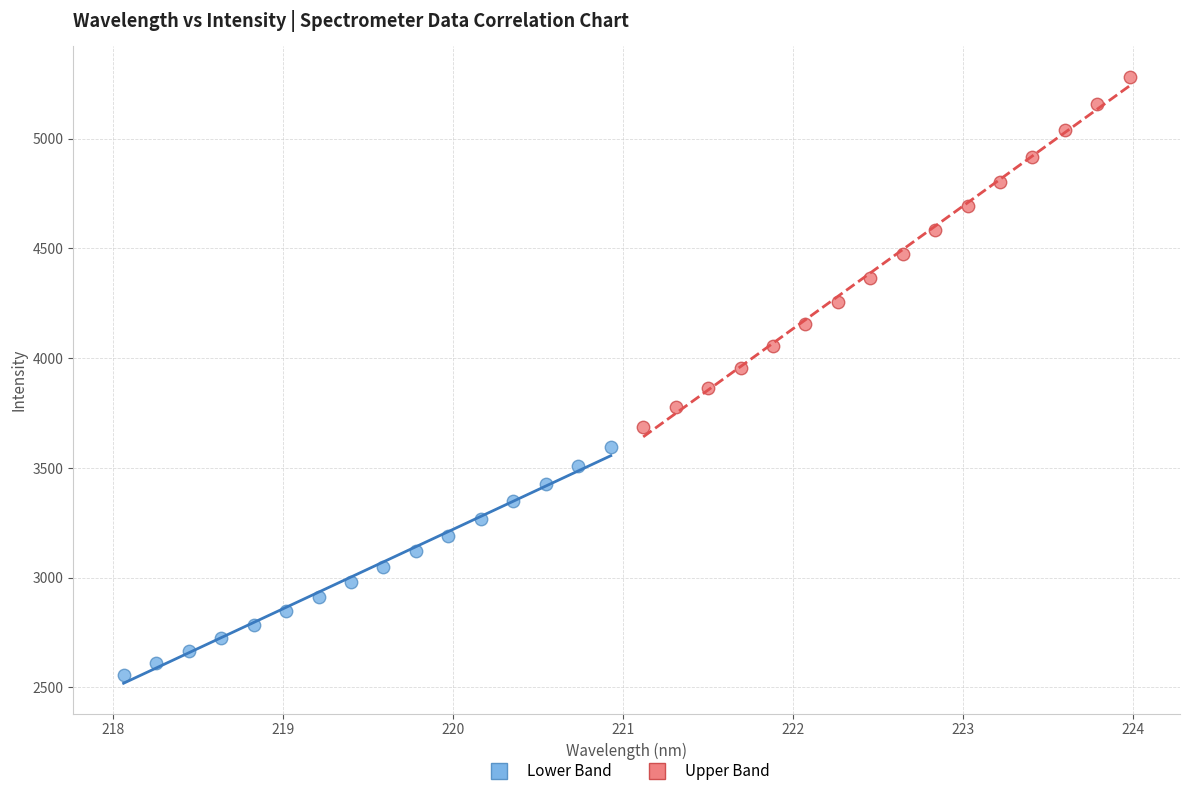

Which series contains the highest Y value?

Upper Band